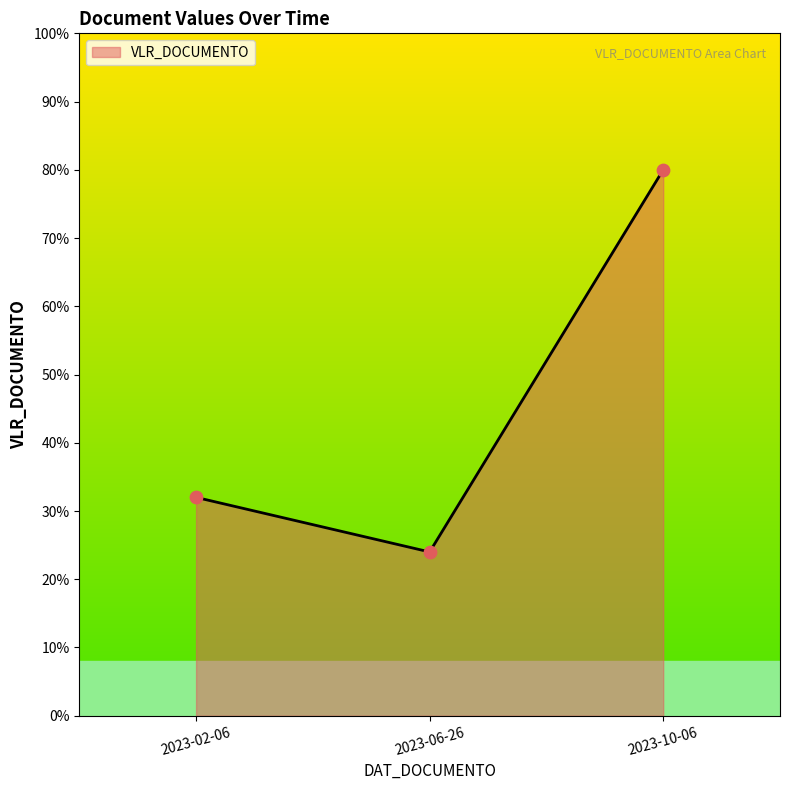

Between 2023-02-06 and 2023-06-26, which is larger?

2023-02-06